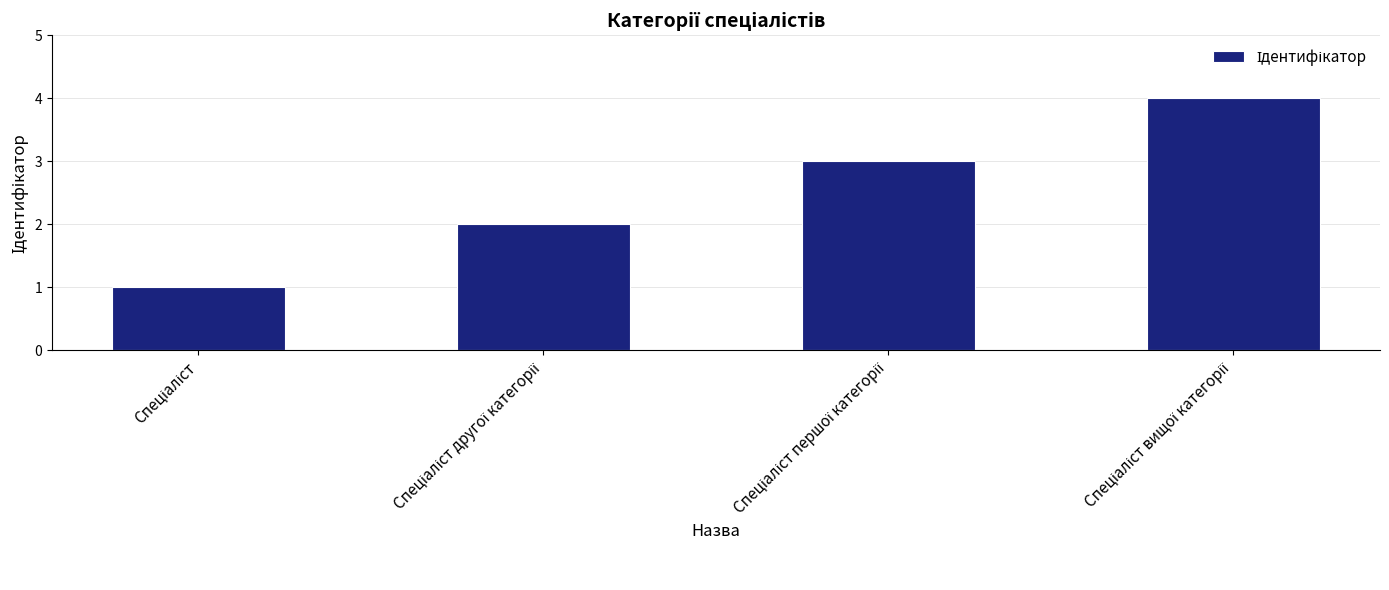

What is the maximum value shown in the chart?

4